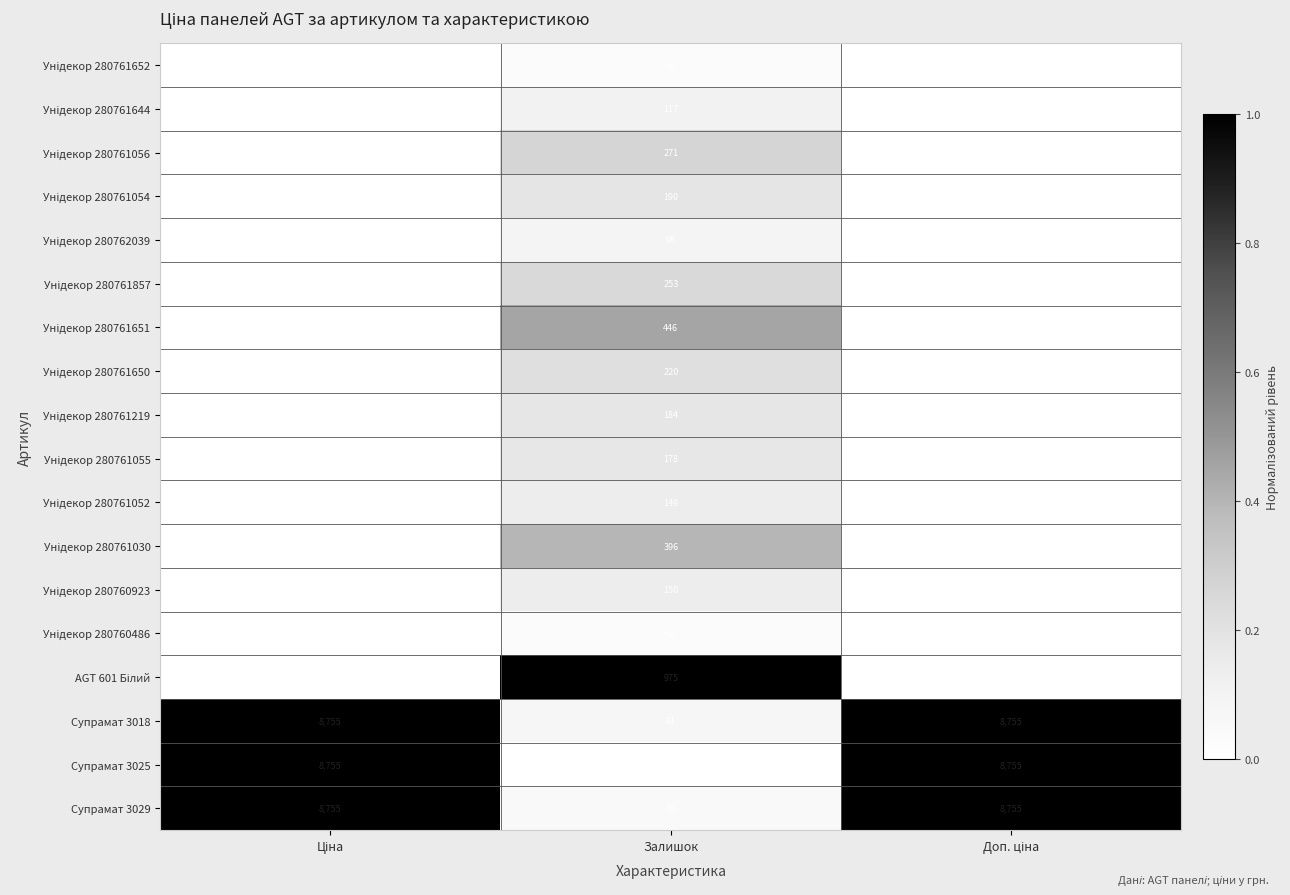

What is the minimum value shown in the chart?

13